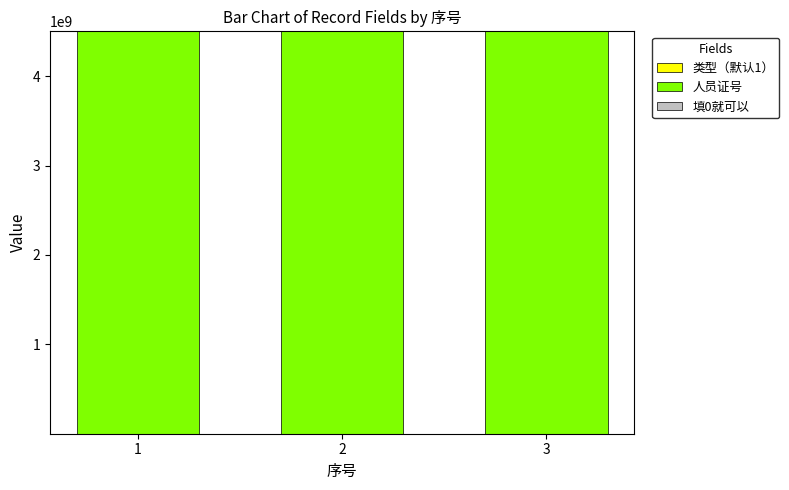

What value does the 填0就可以 series have at 2?

1